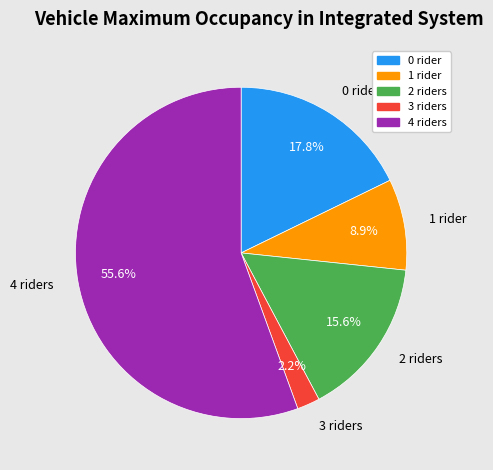

What portion of the pie excludes 1 rider?

91.1%